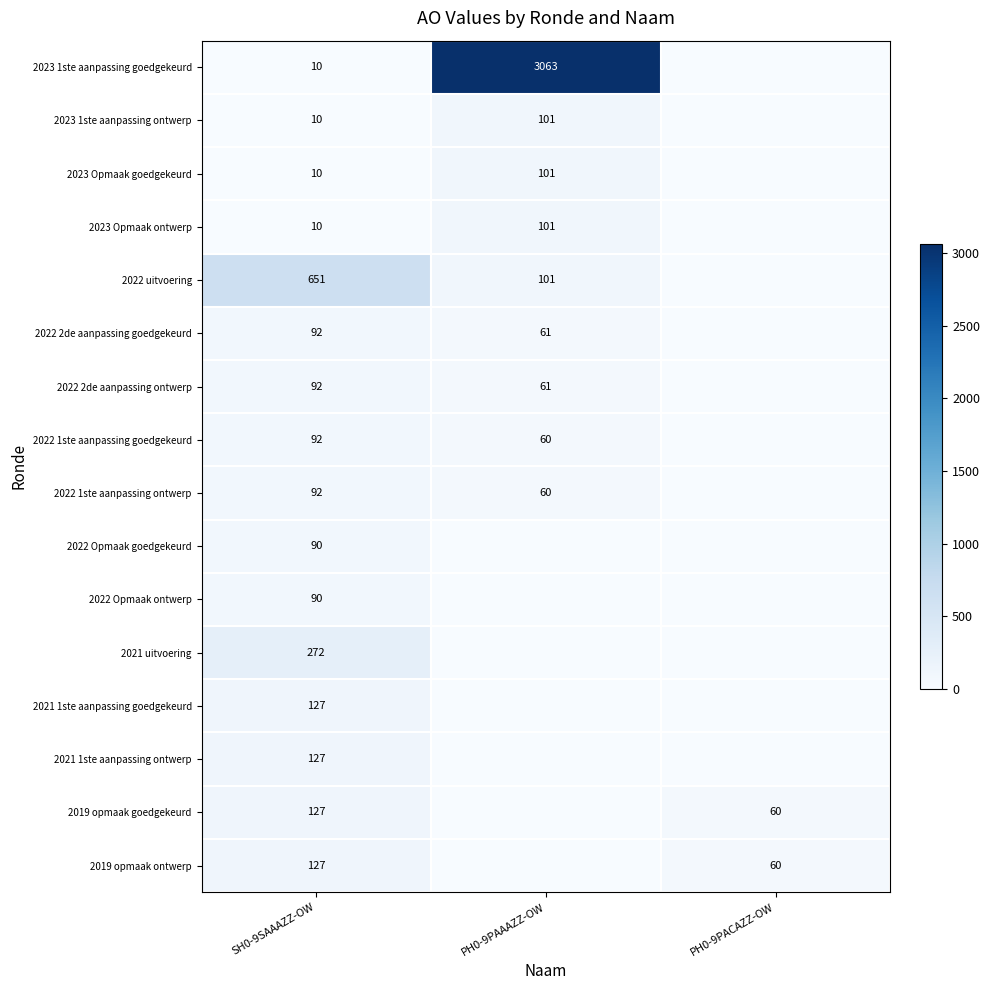

Is the value of 2021 uitvoering at SH0-9SAAAZZ-OW greater than the value of 2023 Opmaak goedgekeurd at SH0-9SAAAZZ-OW?

Yes